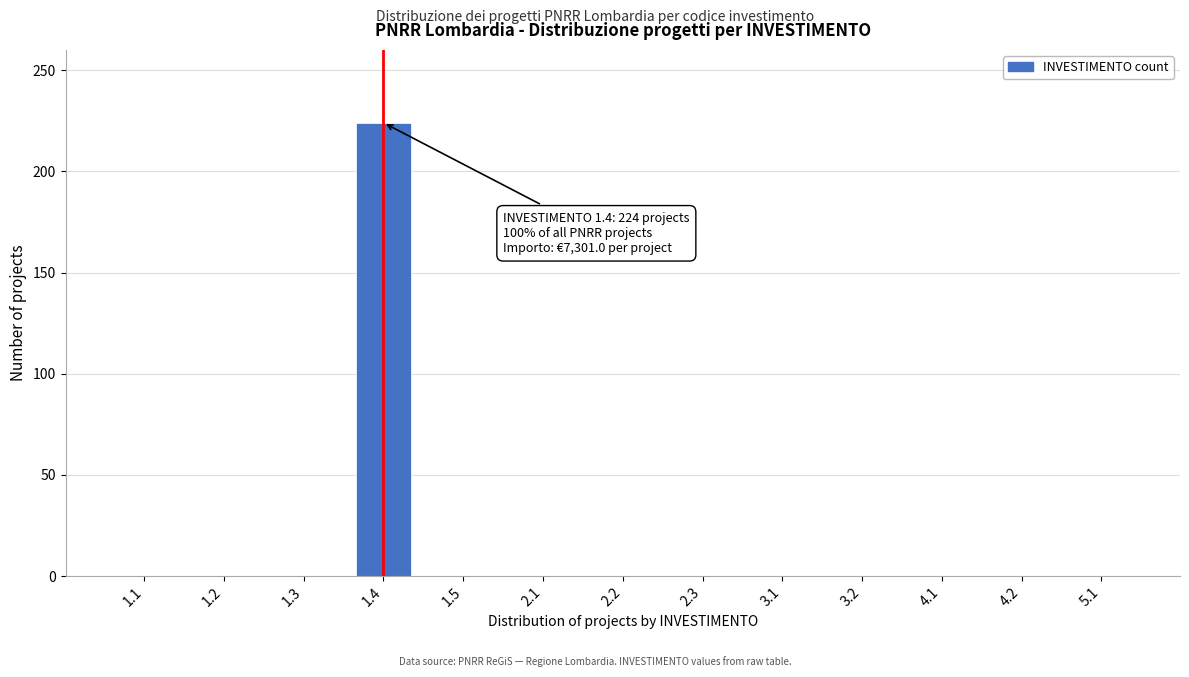

Reading left to right, list all the values displayed in this chart.

1.1=0	1.2=0	1.3=0	1.4=224	1.5=0	2.1=0	2.2=0	2.3=0	3.1=0	3.2=0	4.1=0	4.2=0	5.1=0